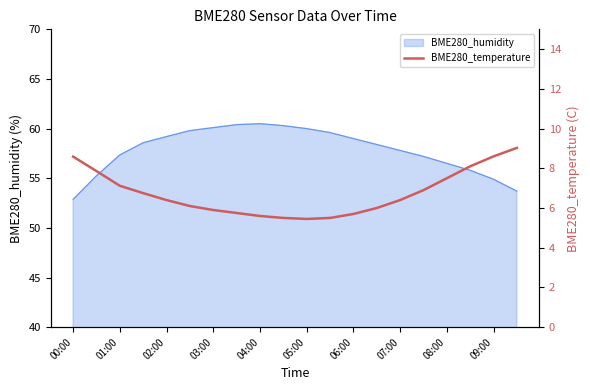

What is the maximum value for BME280_humidity?

60.5